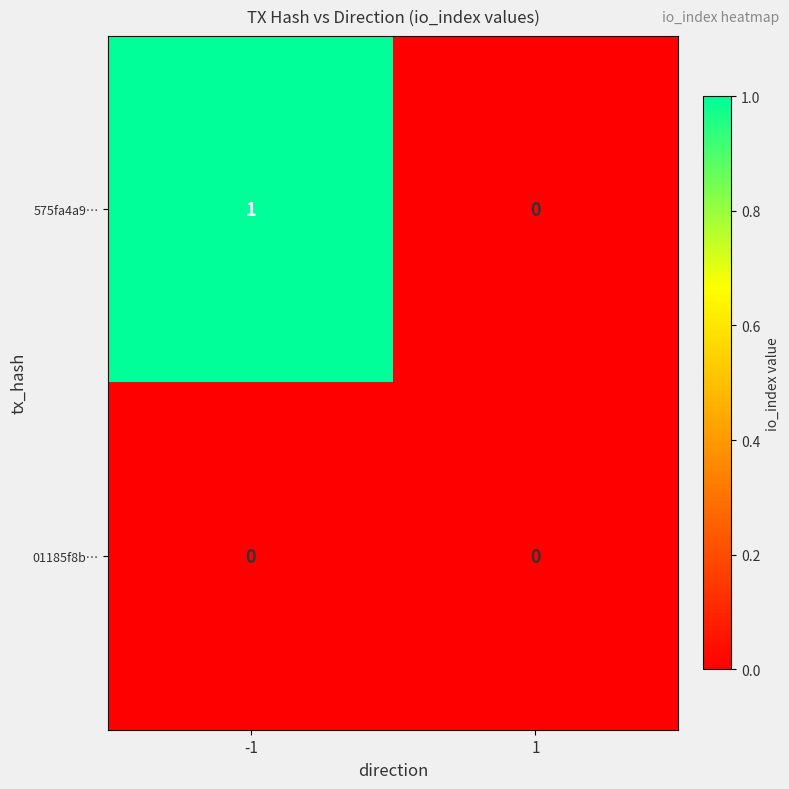

How many categories are shown in the chart?

2